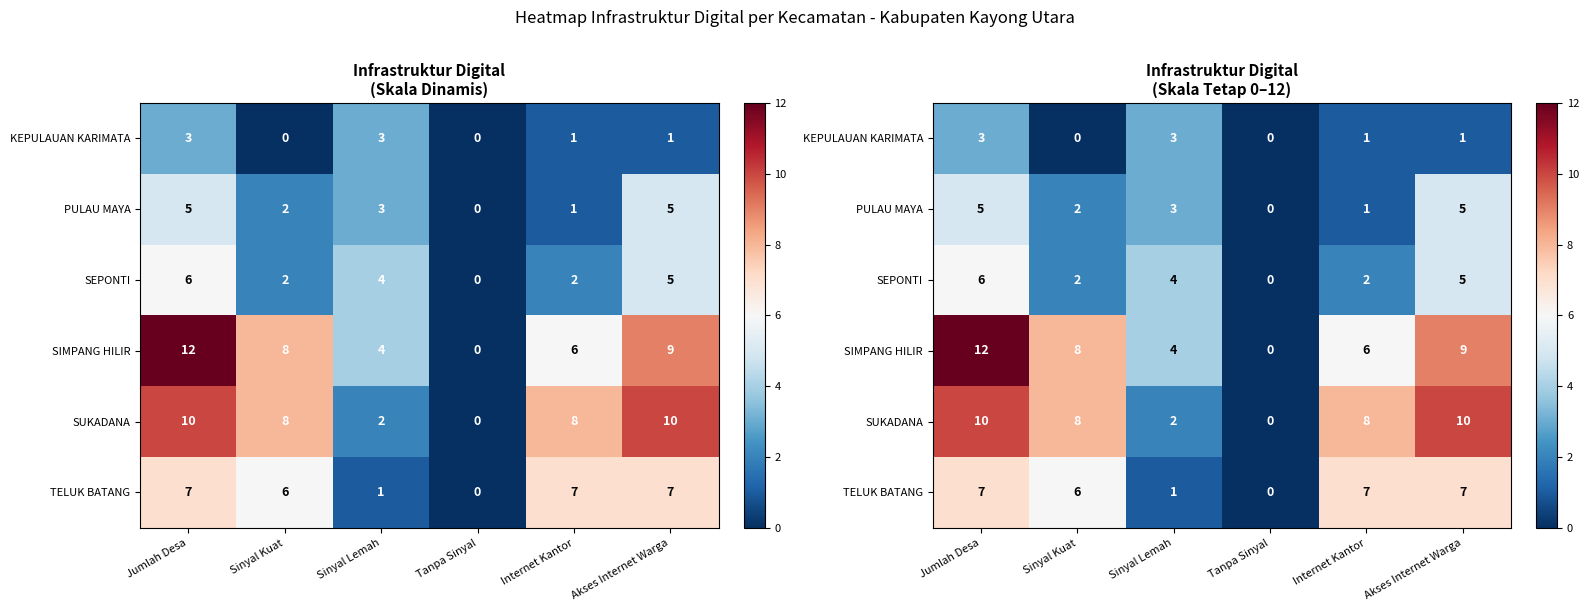

Read the KEPULAUAN KARIMATA value at Jumlah Desa.

3